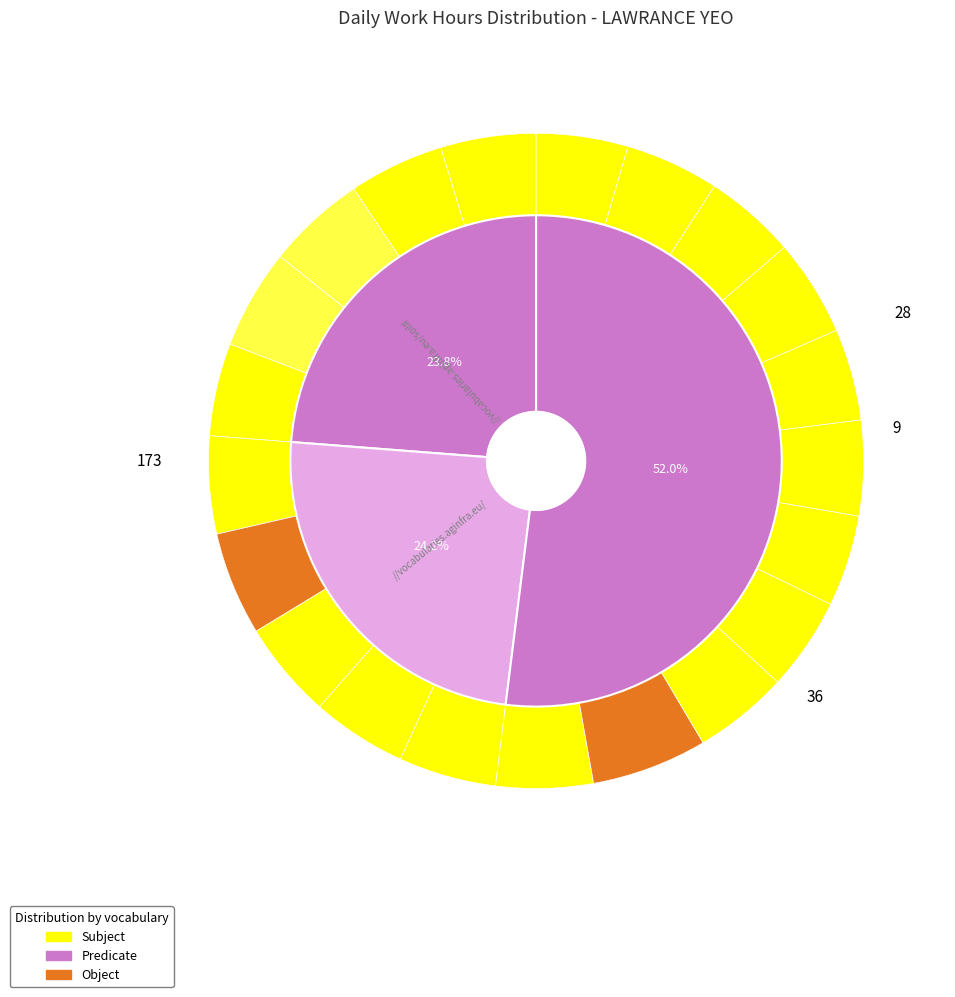

To the nearest percent, what percentage of the pie is 30-Sat?

5%